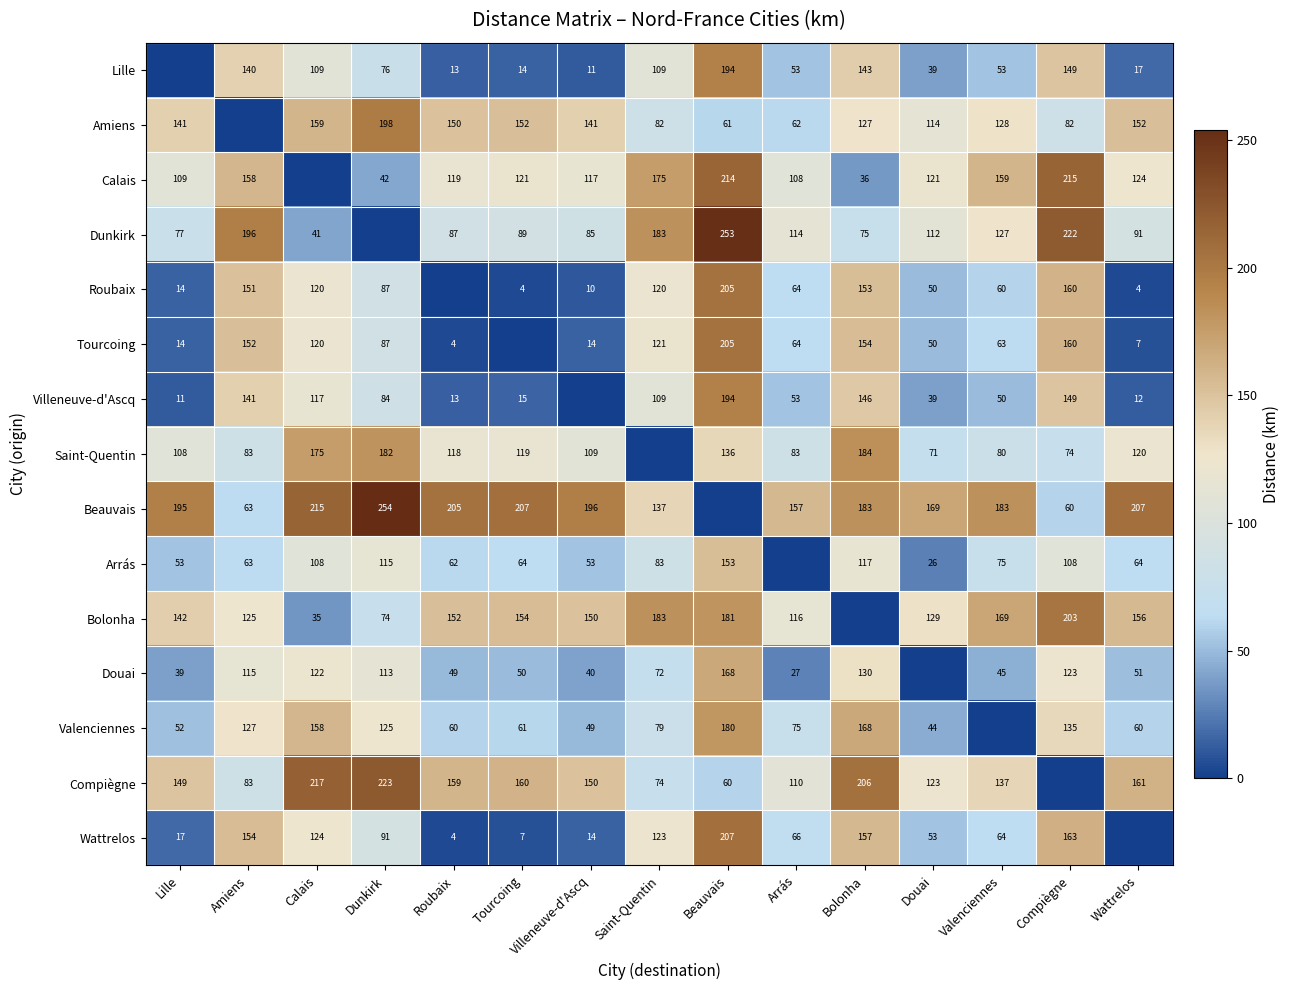

The value of Compiègne at Valenciennes is 137. True or false?

True